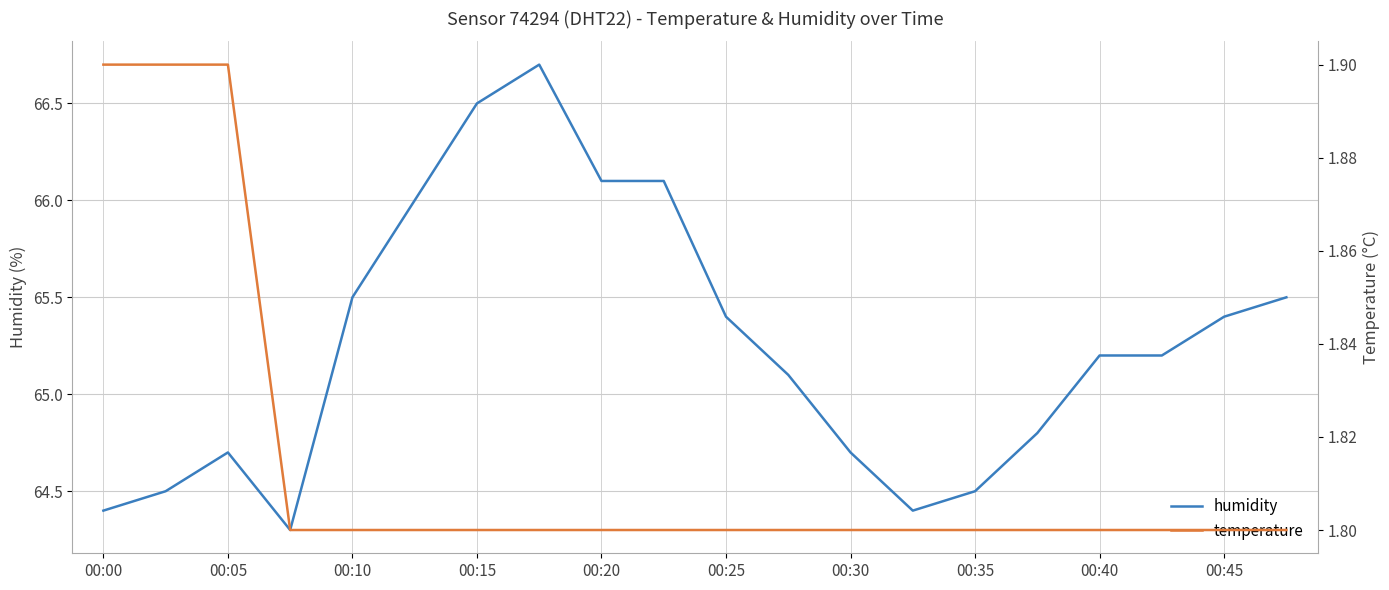

At which label does humidity first exceed 65?

00:10